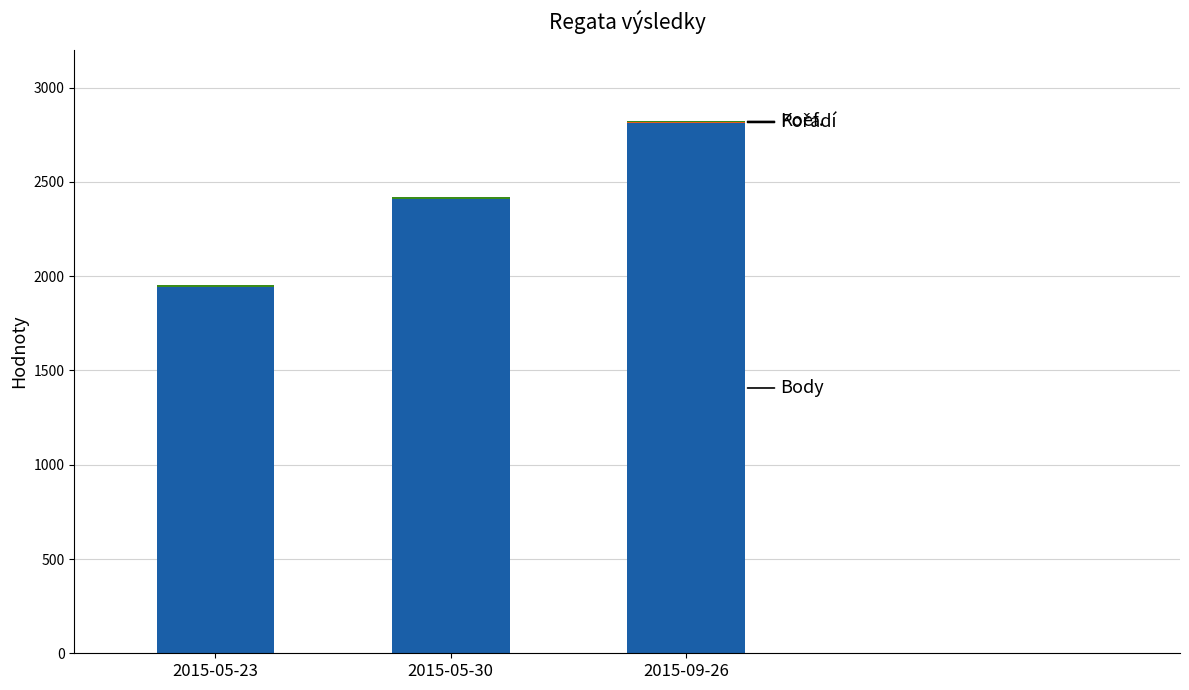

At which category is the sum across all series the highest?

2015-09-26